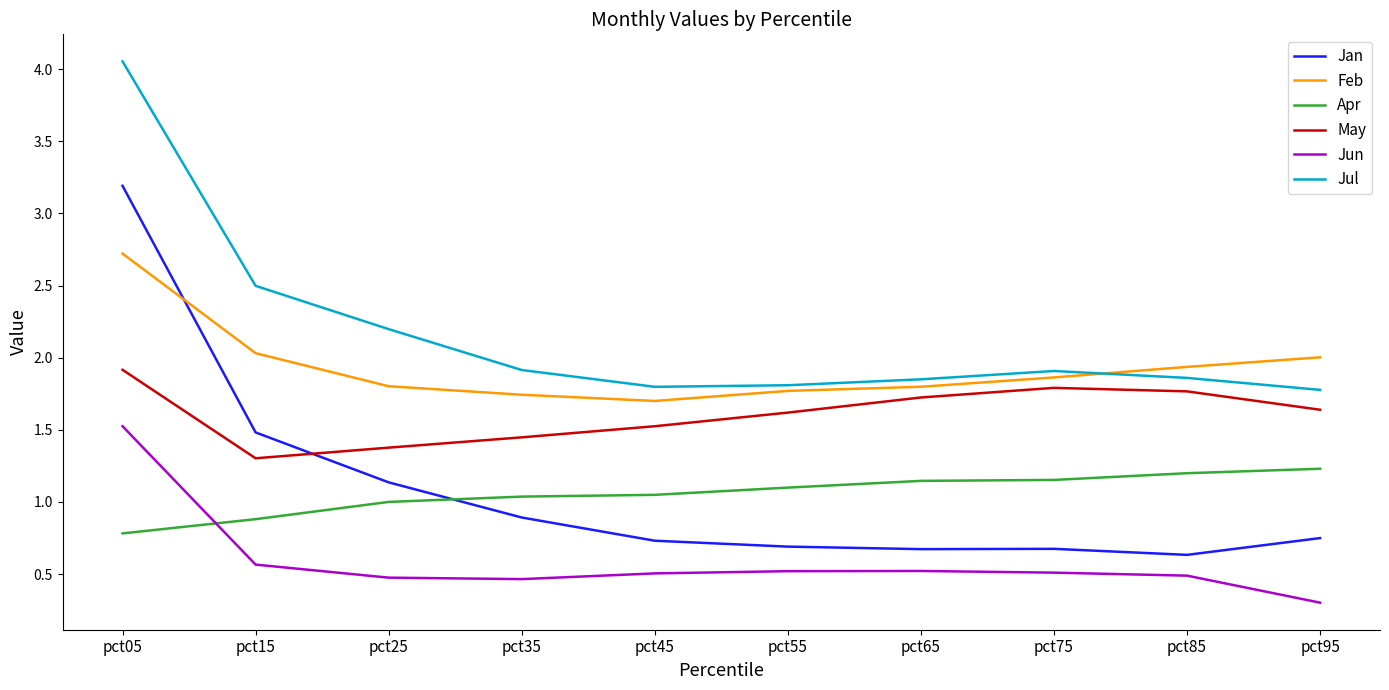

Where is the first local minimum for Feb?

pct45